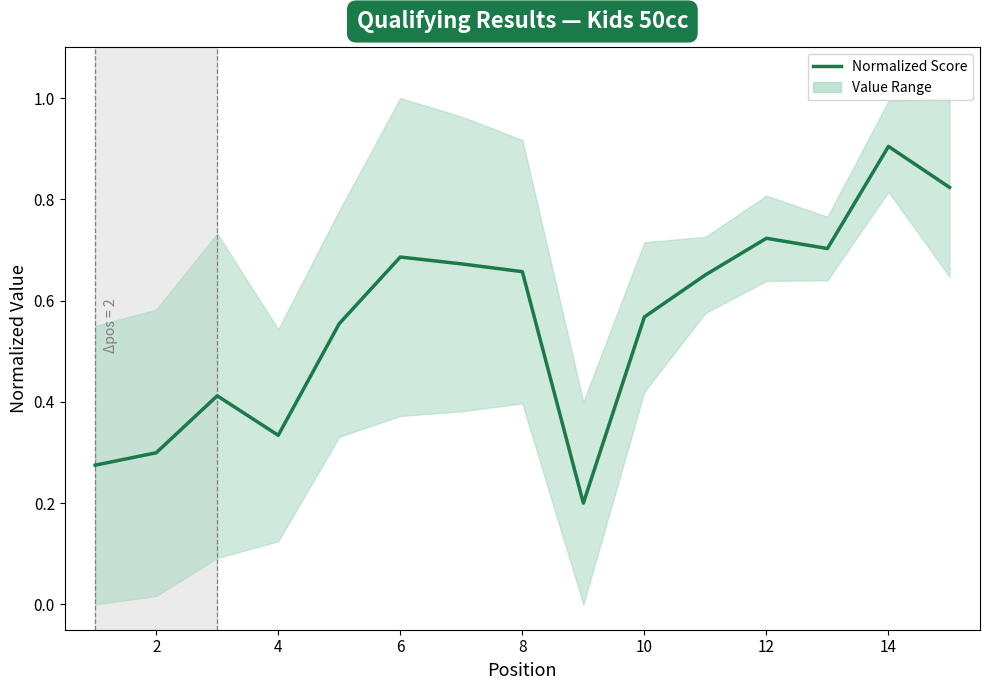

What is the difference between the values at 8 and 10?

0.1